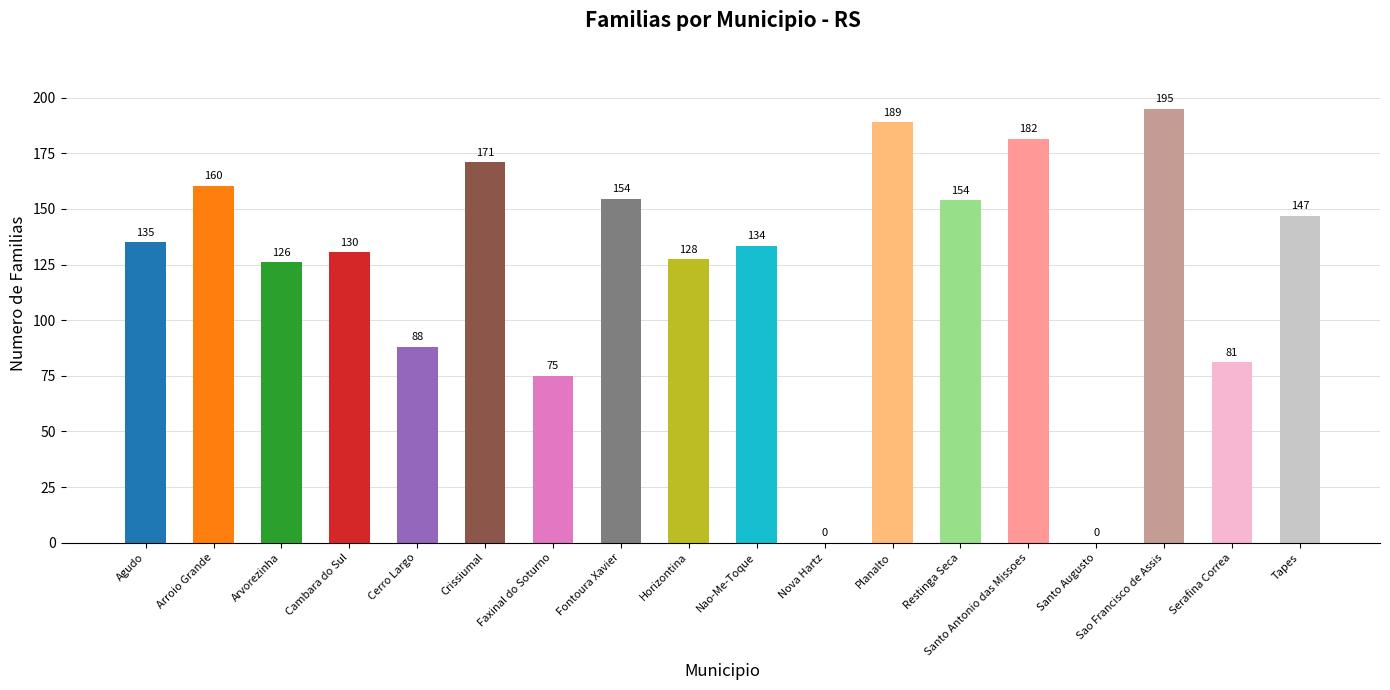

What is the greatest value displayed?

195.0